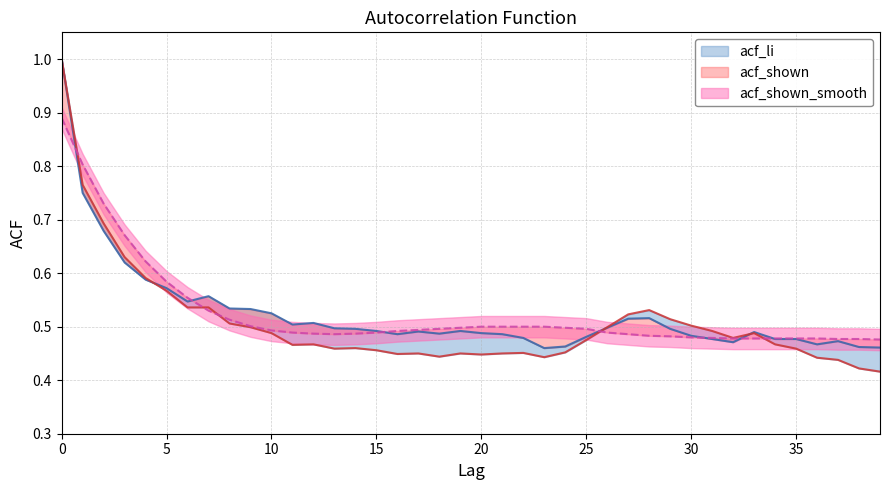

At how many categories does at least one series exceed 0?

40